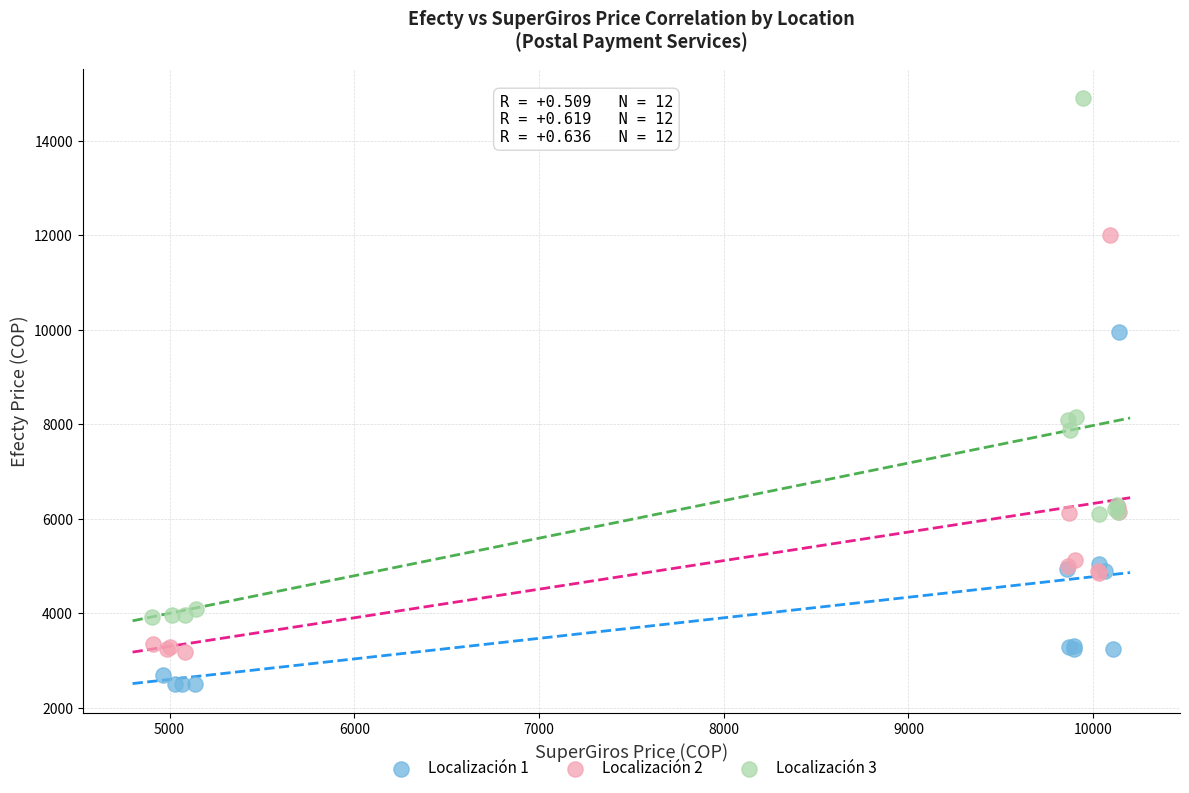

Which series contains the highest Y value?

Localización 3